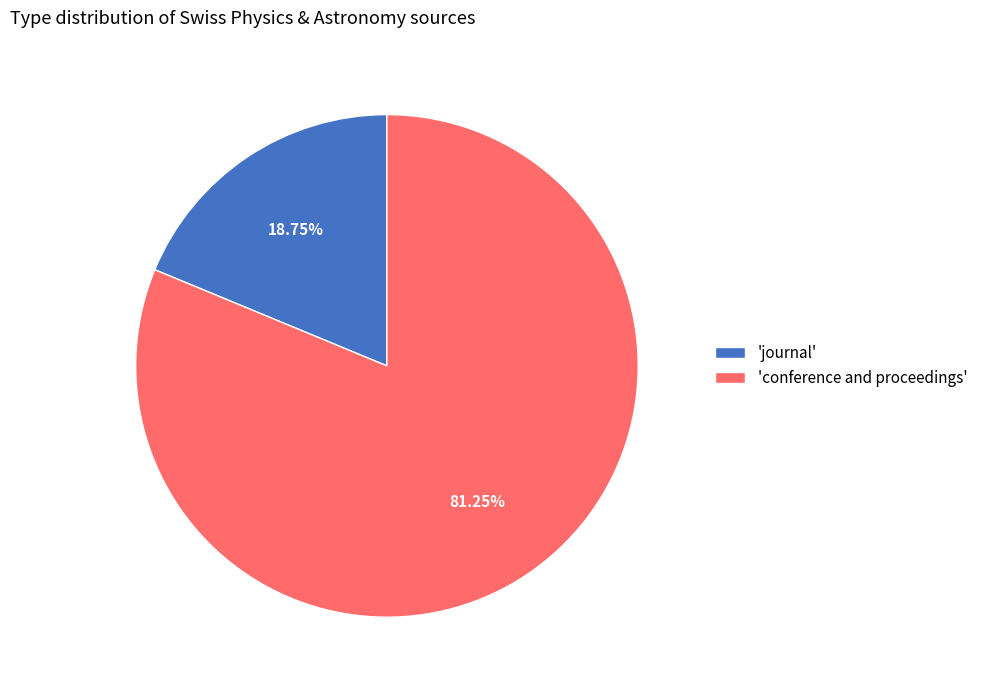

Rank the categories by value from lowest to highest.

'journal', 'conference and proceedings'